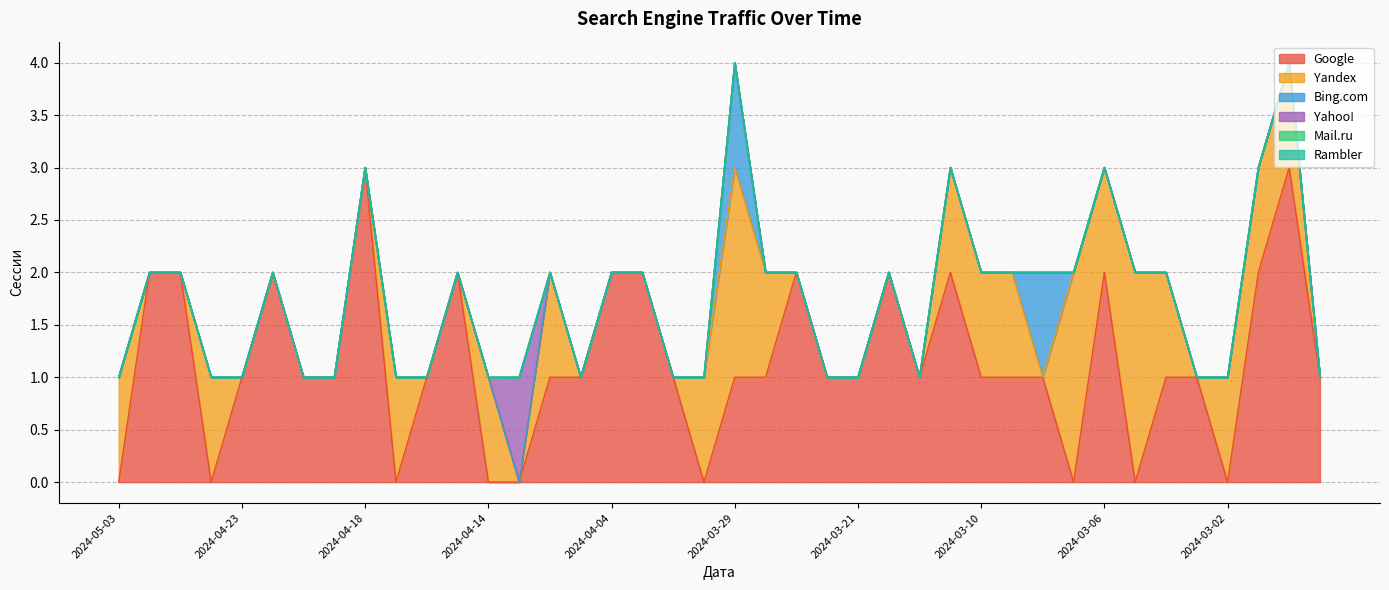

Which series ends up on top after the final intersection of Yahoo! and Google?

Google